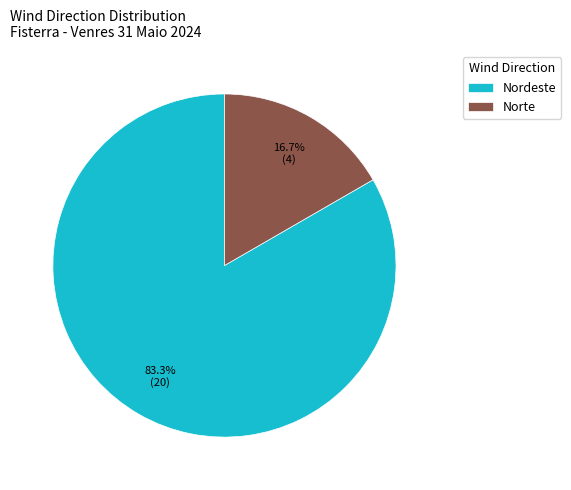

Does Nordeste represent more than half of the total?

Yes